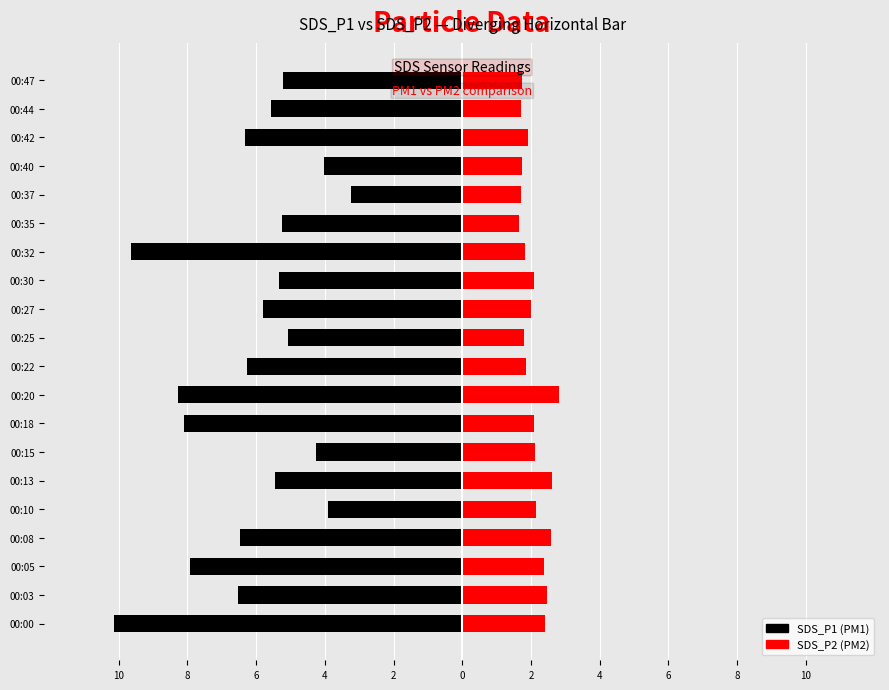

What is the difference between the maximum and minimum values in the SDS_P2 series?

1.2